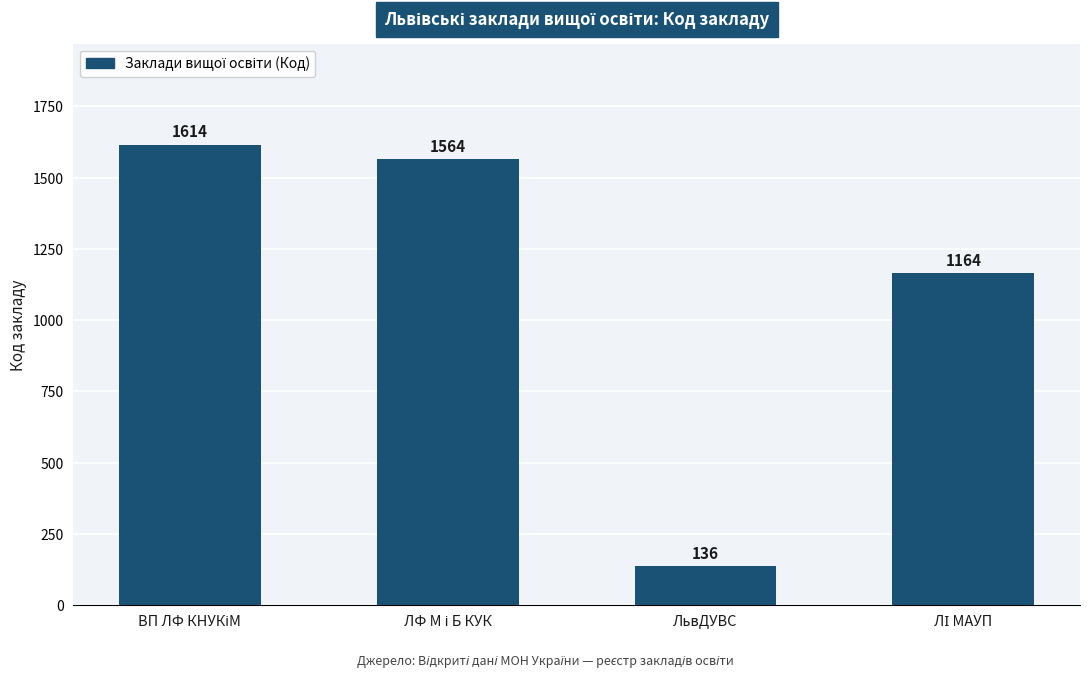

What is the sum of all values?

4478